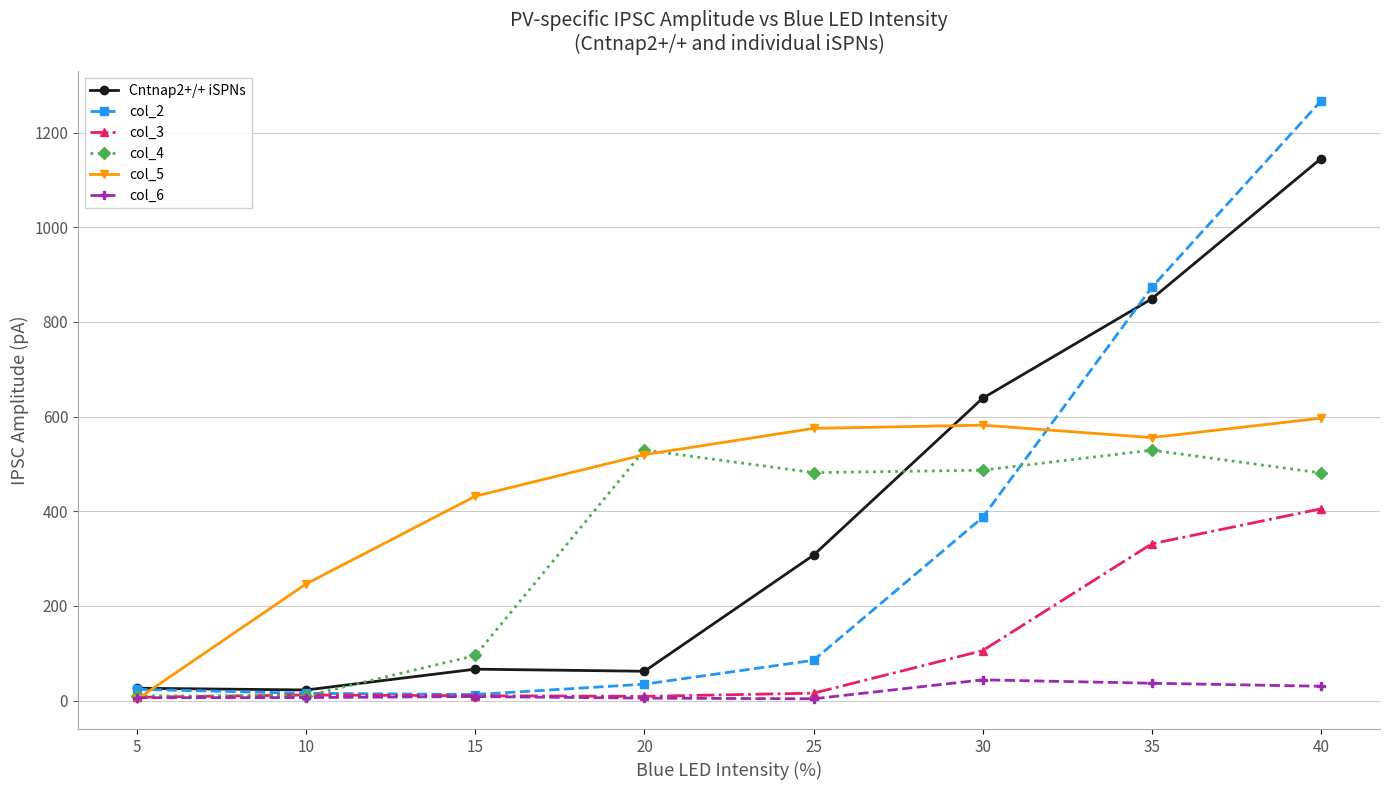

How many data points does each series have?

8